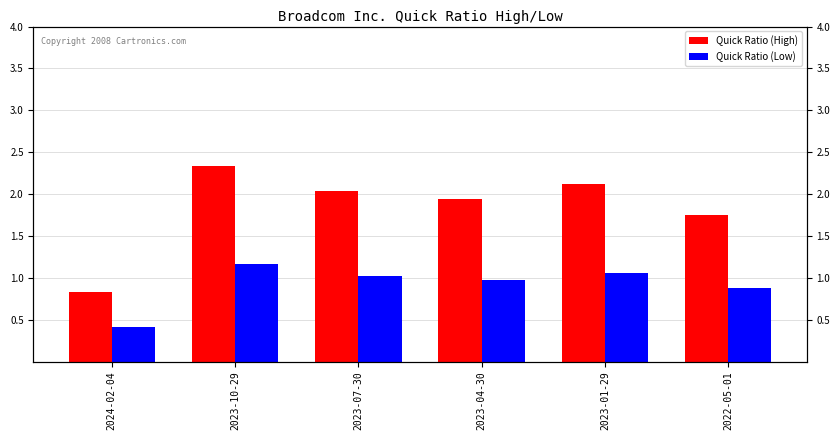

What is the label of the 2nd bar from the right?

2023-01-29